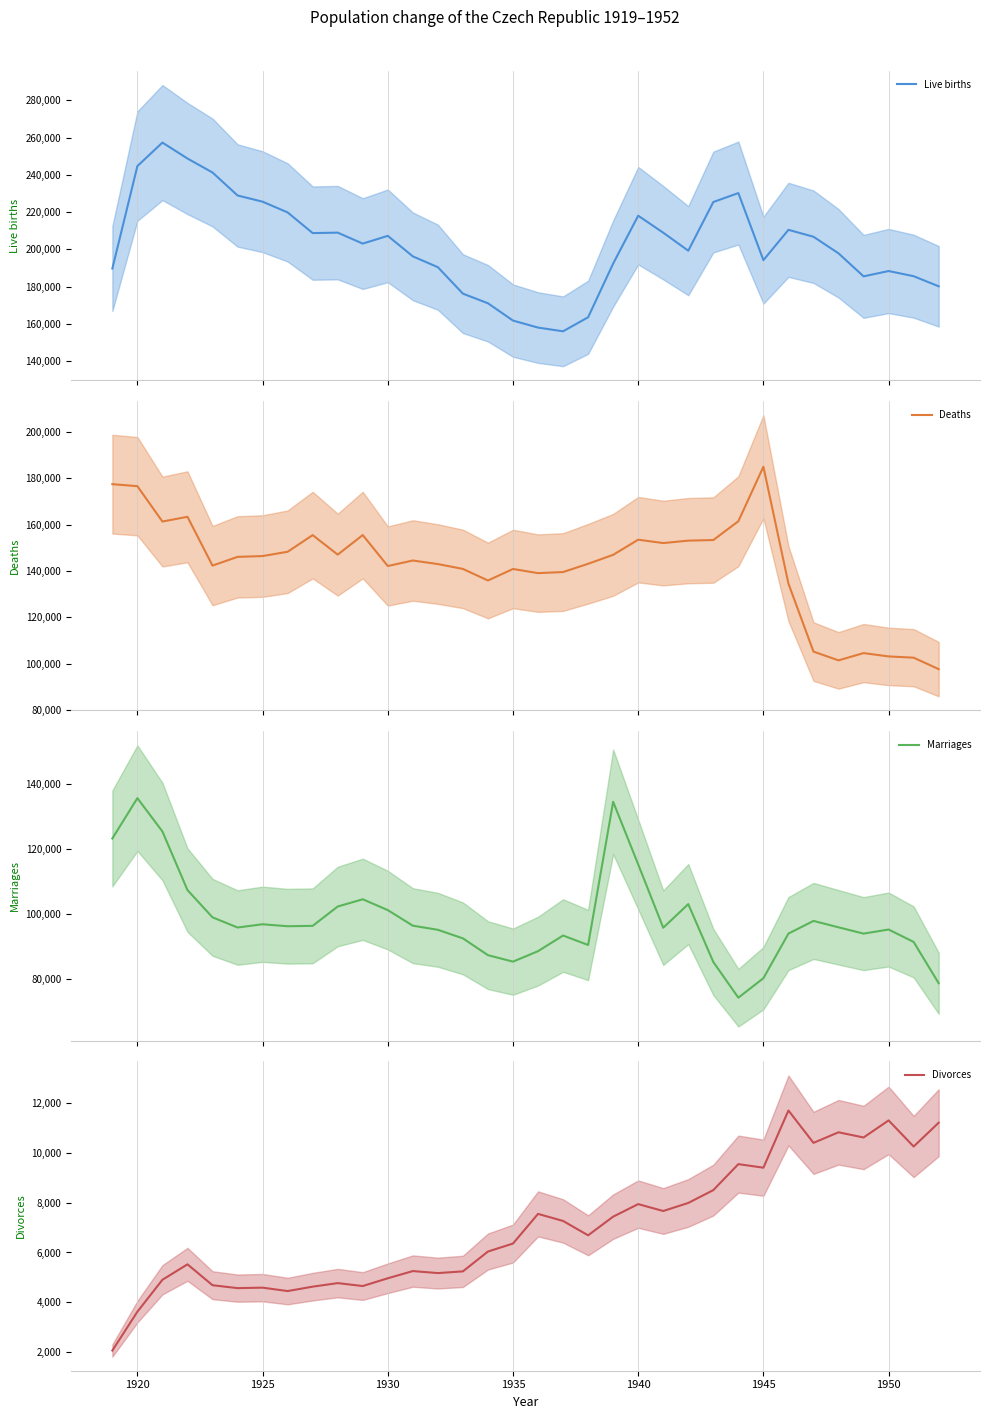

What is the highest value of the Deaths series?

184944